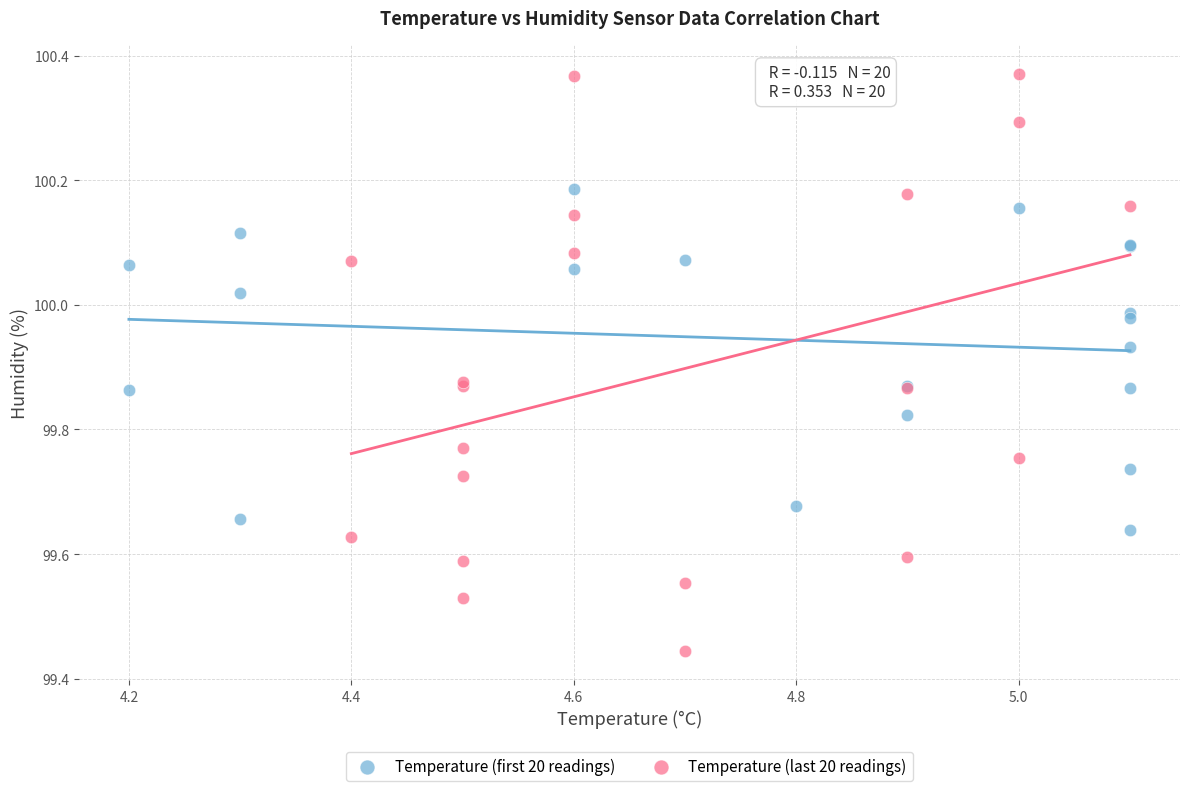

What are all the series names shown in the legend?

Temperature (first 20 readings), Temperature (last 20 readings)